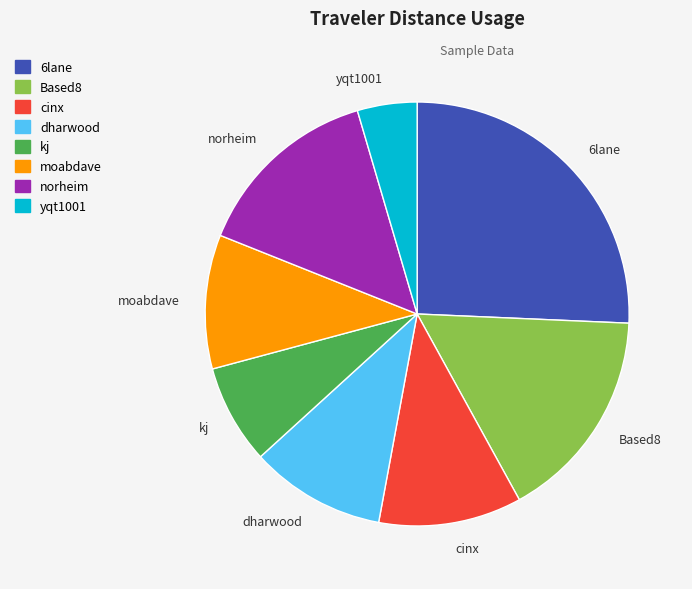

What is the smallest slice in the pie chart?

yqt1001